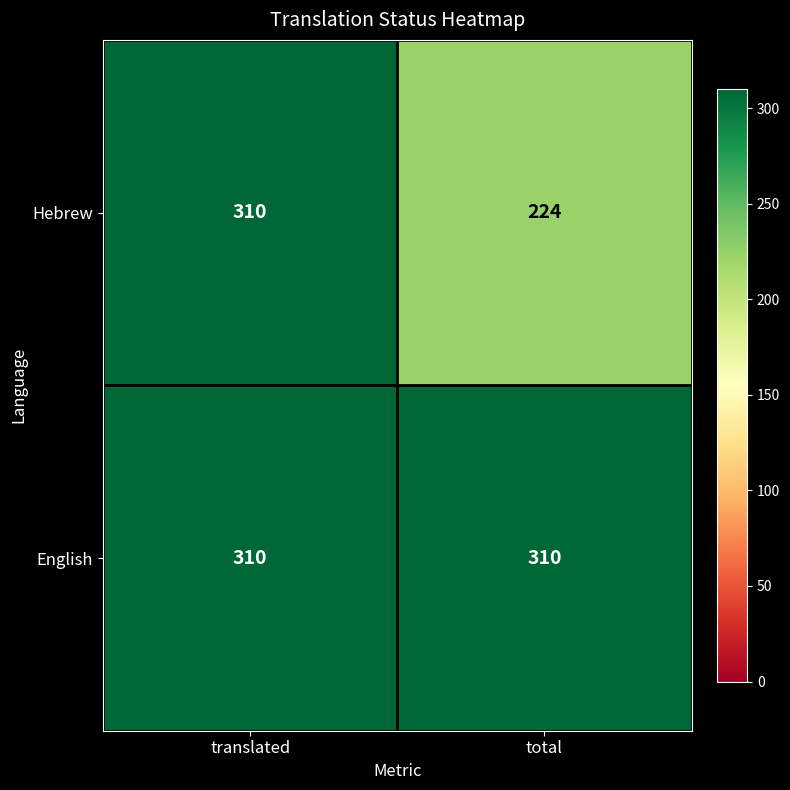

At which category does the chart reach its minimum across all series?

total